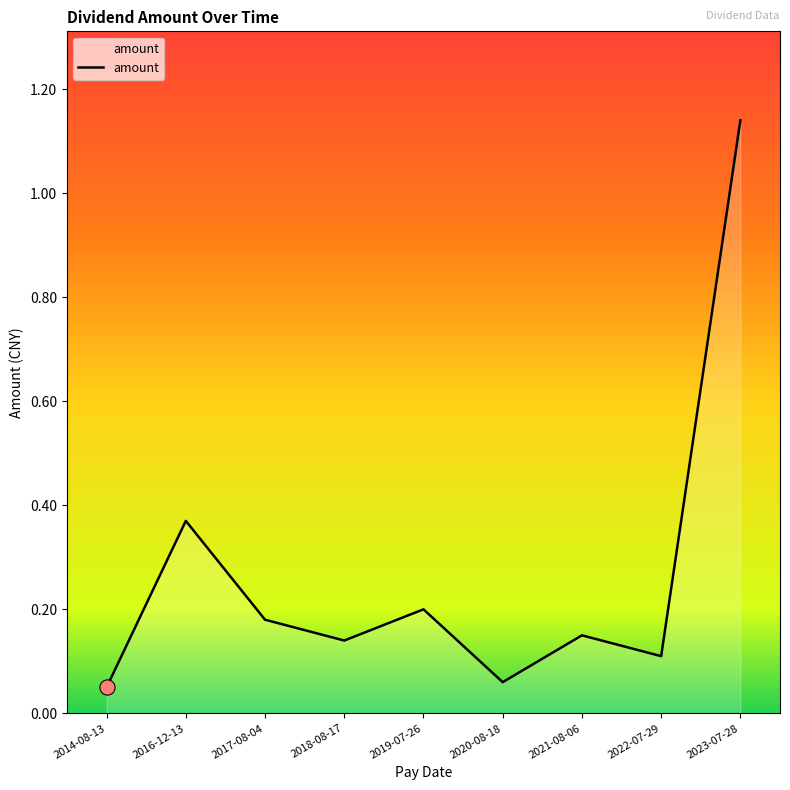

What is the change in value from 2014-08-13 to 2022-07-29?

+0.1